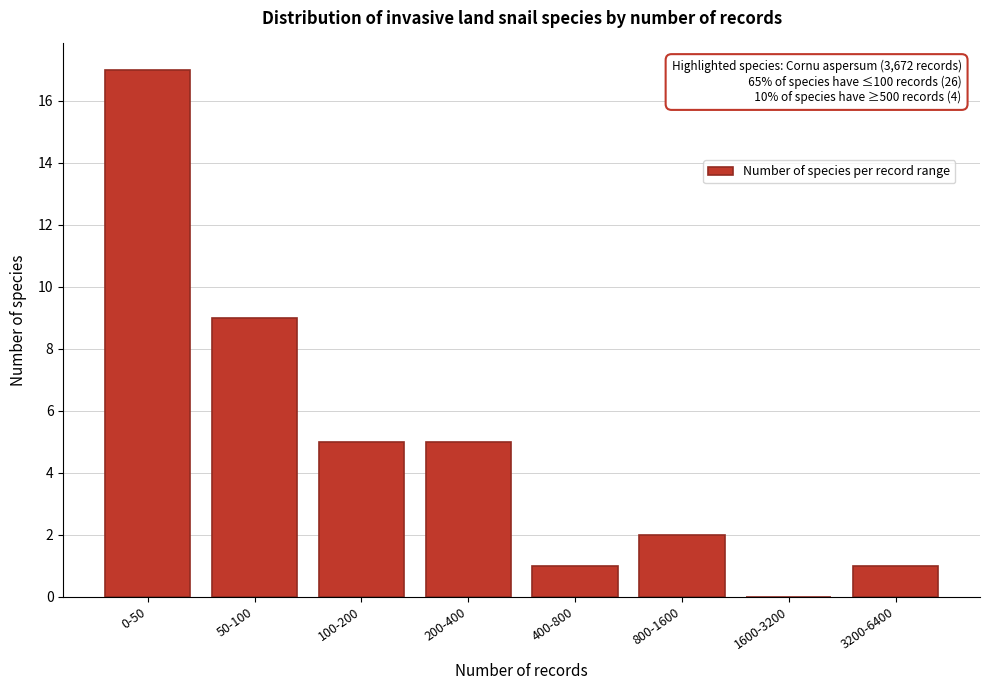

Reading left to right, extract all data points from this chart.

0-50=17	50-100=9	100-200=5	200-400=5	400-800=1	800-1600=2	1600-3200=0	3200-6400=1